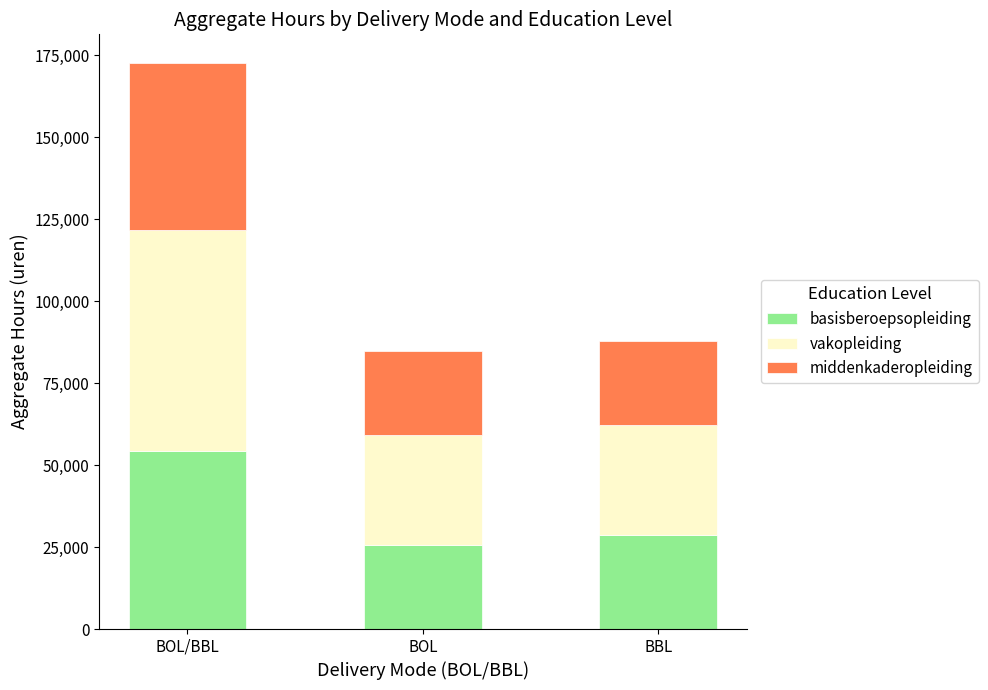

Reading left to right, list the values for the basisberoepsopleiding series.

54400	25600	28800